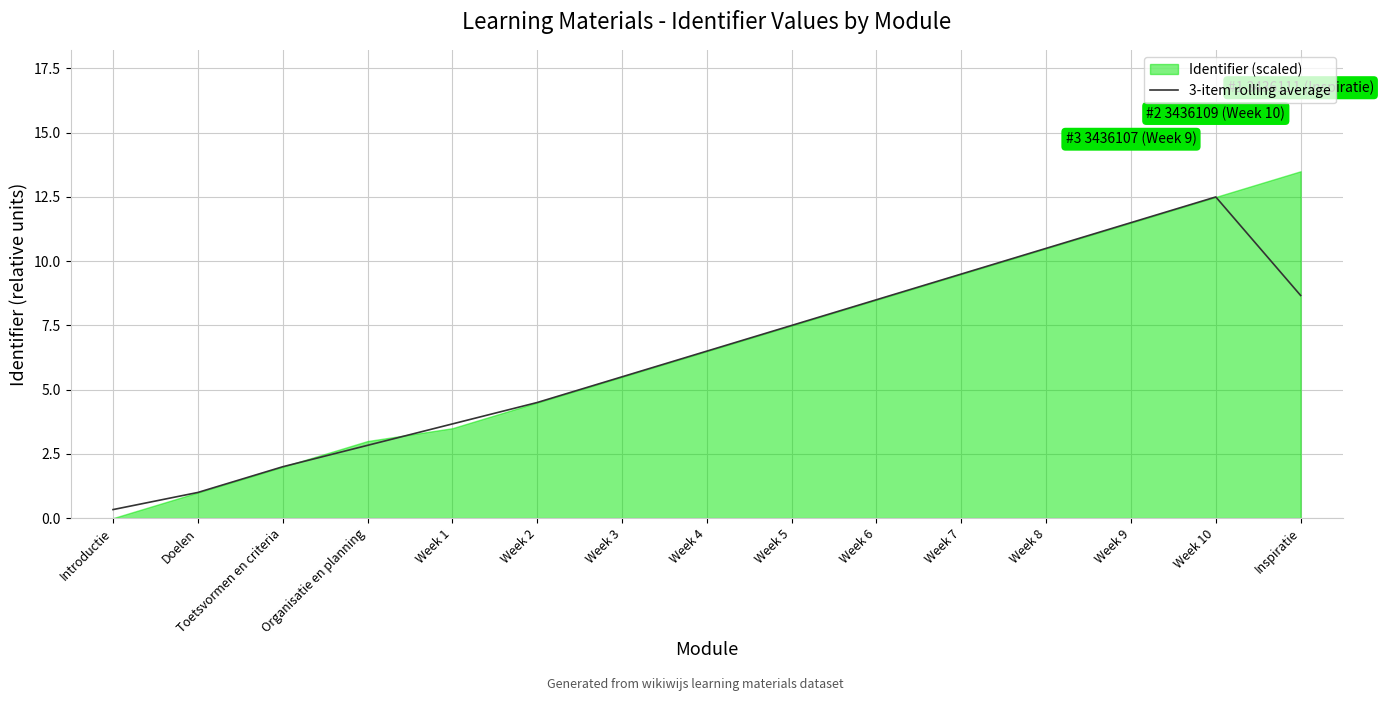

Reading right to left, what are all the values shown in this chart?

Inspiratie=8.7	Week 10=12.5	Week 9=11.5	Week 8=10.5	Week 7=9.5	Week 6=8.5	Week 5=7.5	Week 4=6.5	Week 3=5.5	Week 2=4.5	Week 1=3.7	Organisatie en planning=2.8	Toetsvormen en criteria=2.0	Doelen=1.0	Introductie=0.3